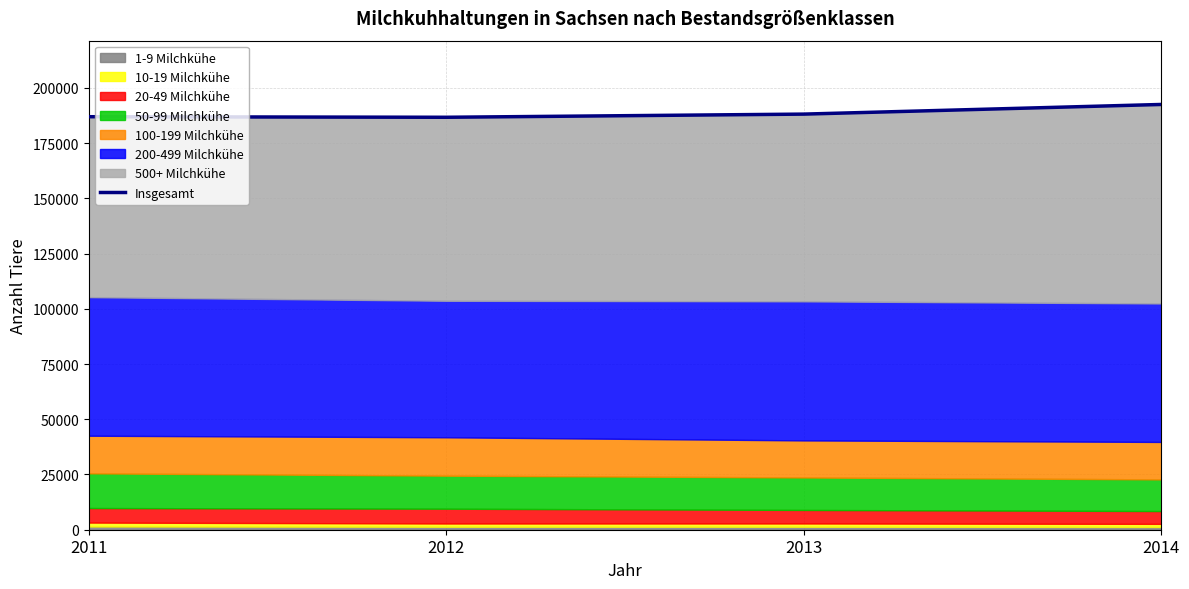

Which has a higher value, 2013 or 2014?

2014